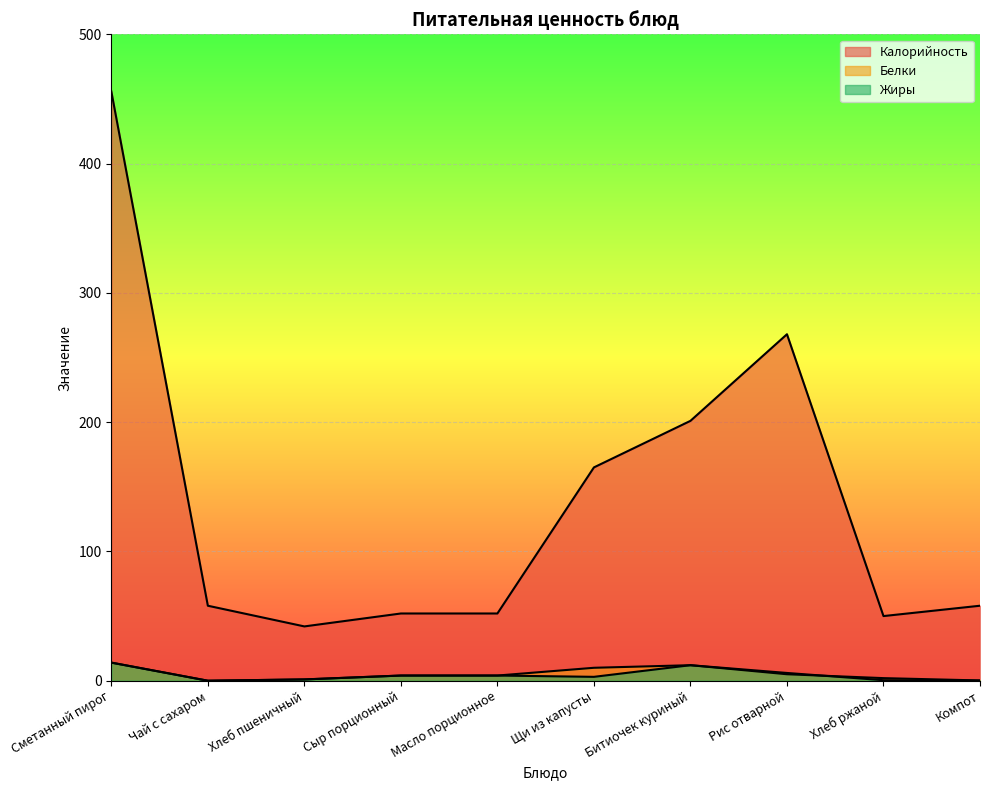

At which category does the chart reach its peak across all series?

Сметанный пирог